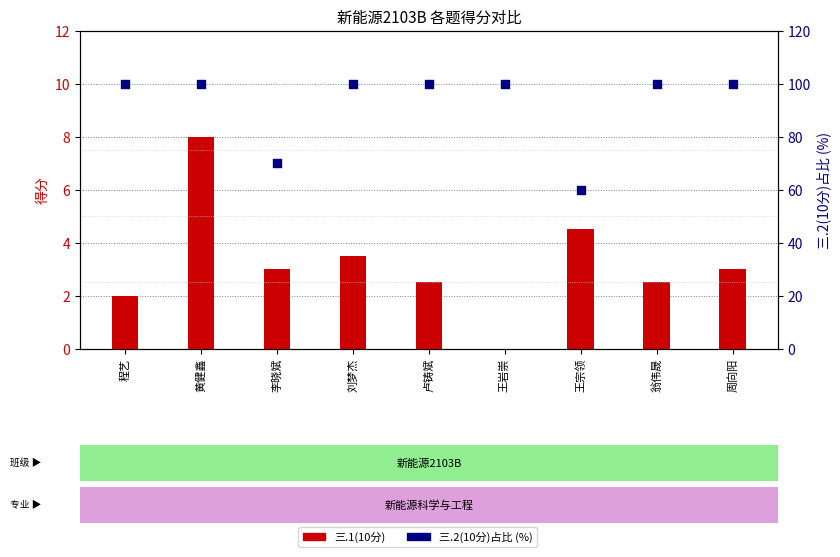

What are all the series names shown in the legend?

三.1(10分), 三.2(10分)占比 (%)